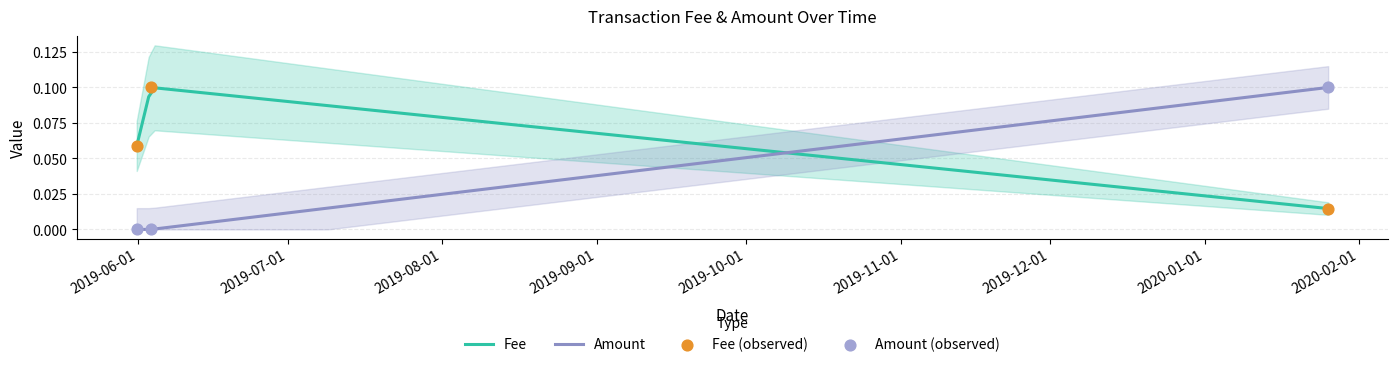

What are all the series names shown in the legend?

Fee, Amount